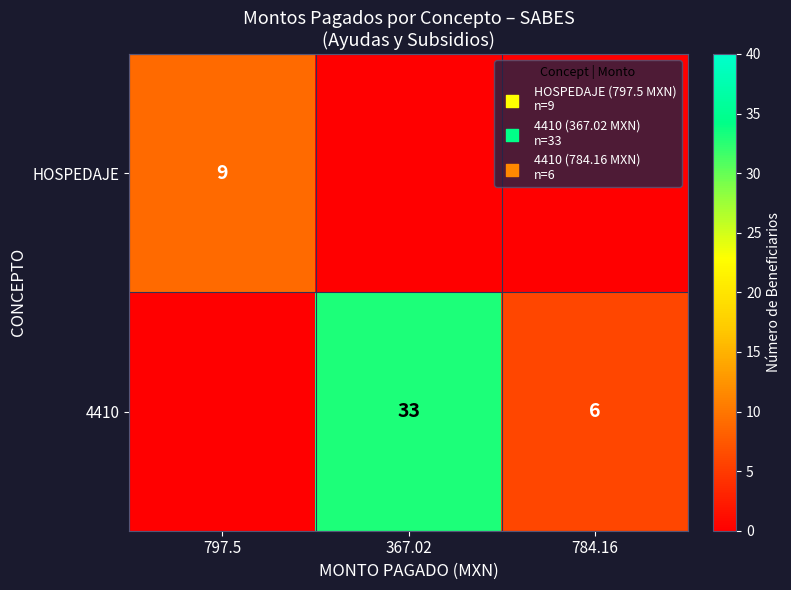

At which category is the sum across all series the highest?

367.02